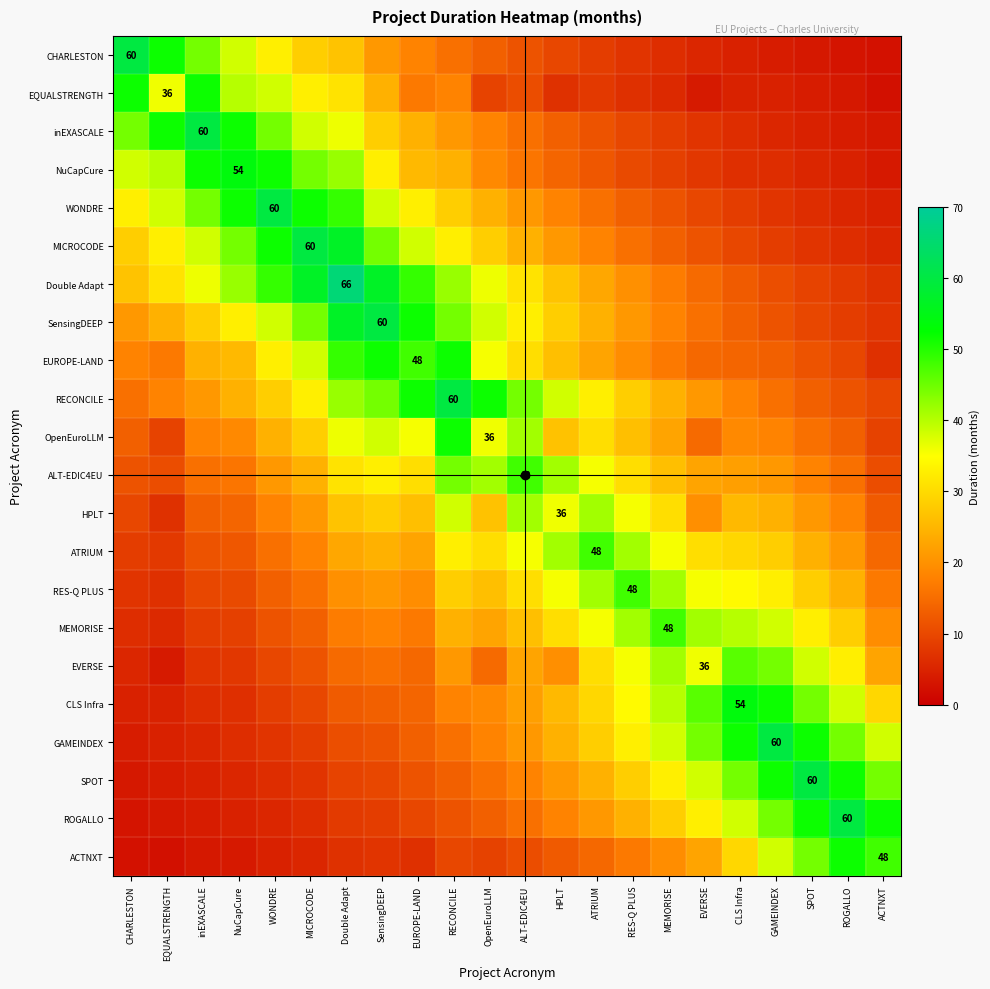

Which has a higher value, MICROCODE or OpenEuroLLM?

MICROCODE